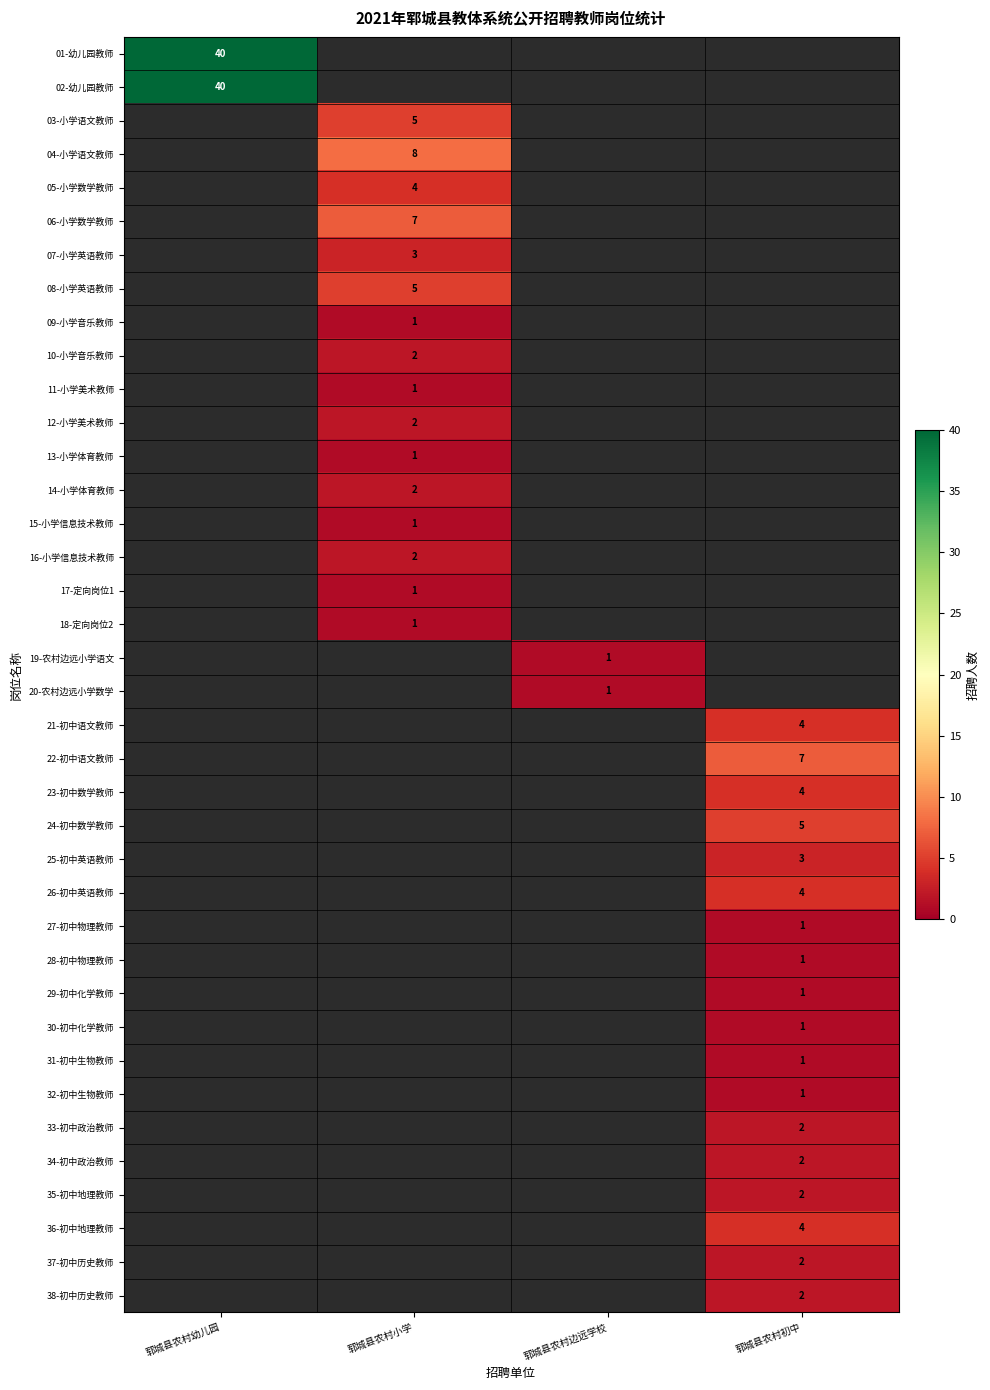

The value of 26-初中英语教师 at 郓城县农村初中 is 2. True or false?

False